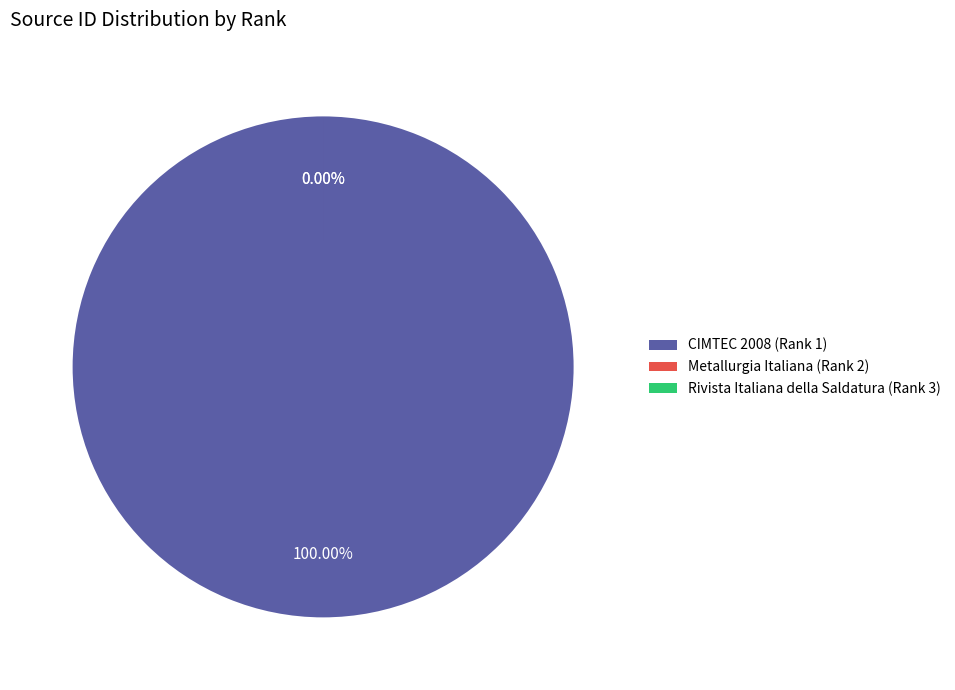

Is there any slice that represents more than half of the pie?

Yes